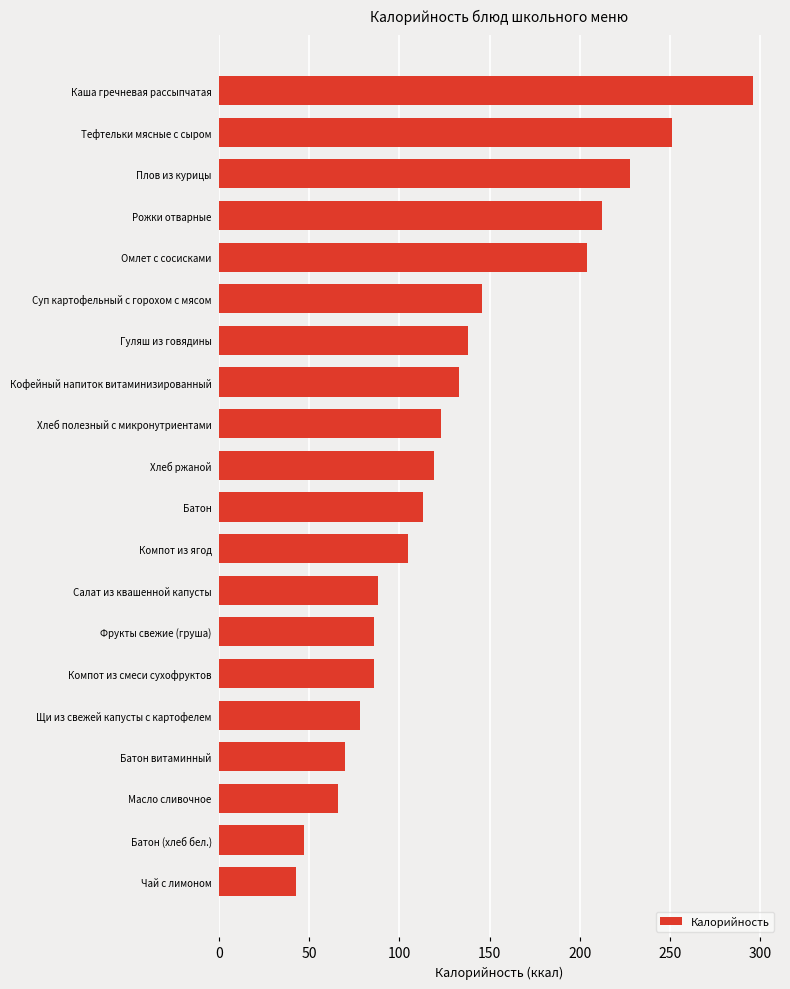

What is the label of the 3rd bar from the top?

Плов из курицы